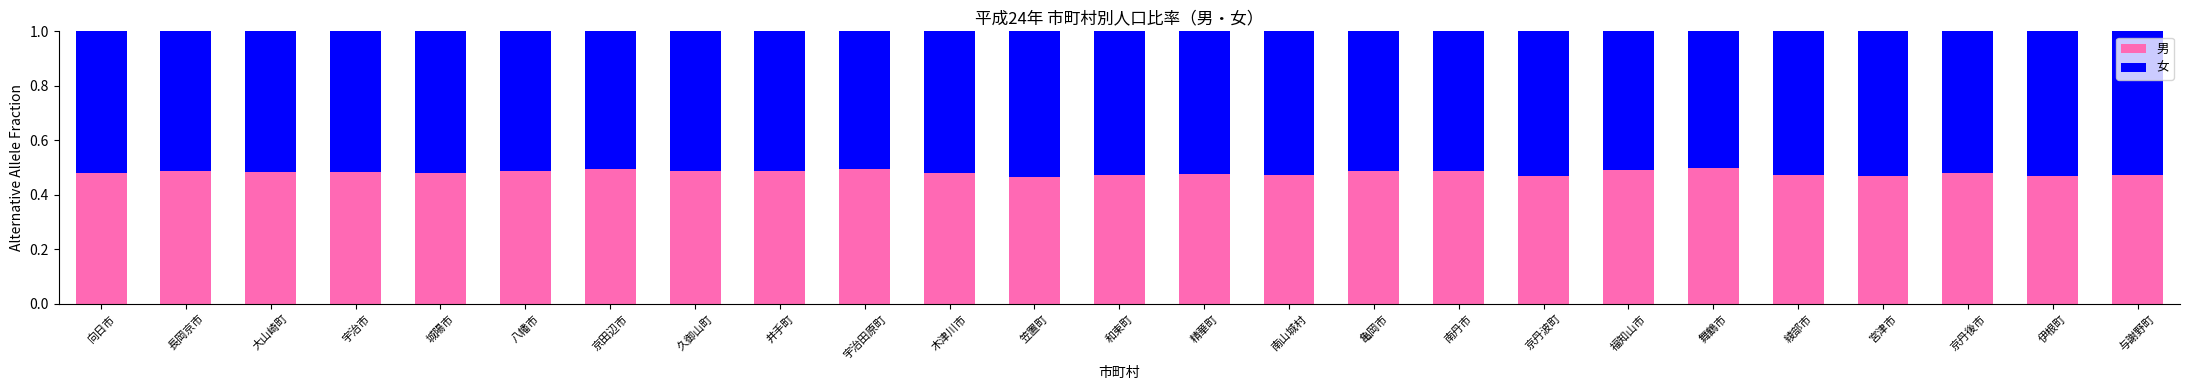

The 男 series shows 0.5 at 綾部市. True or false?

True